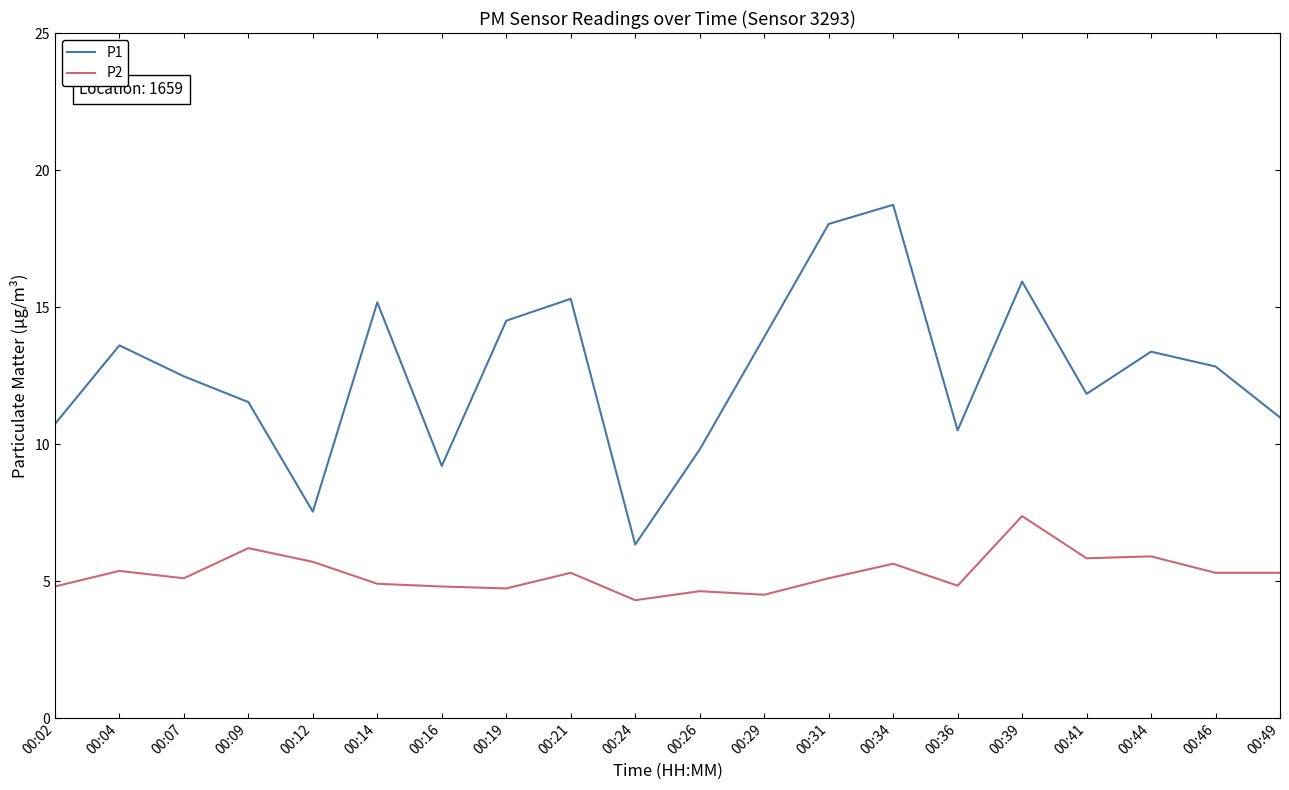

Which series has the largest range (max minus min)?

P1